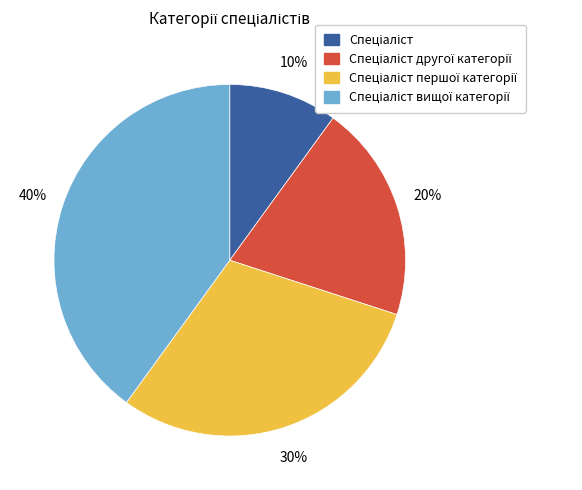

To the nearest percent, what is the difference between the largest and smallest slice percentages?

30%